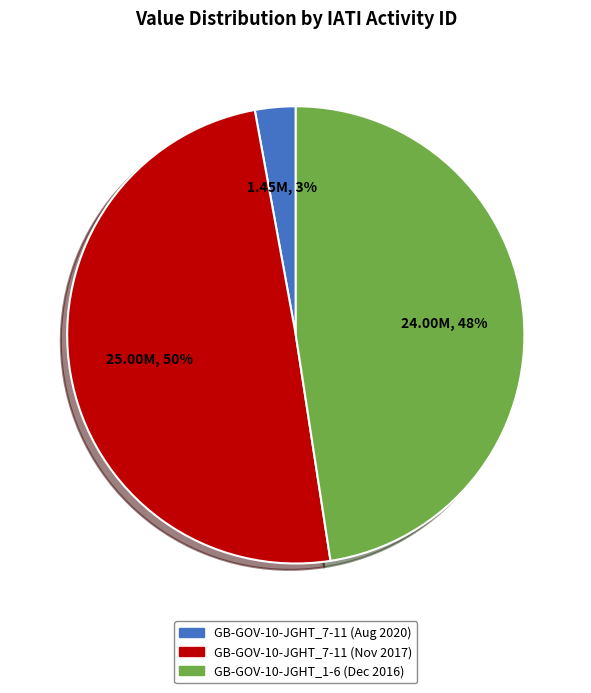

How many slices are in this pie chart?

3